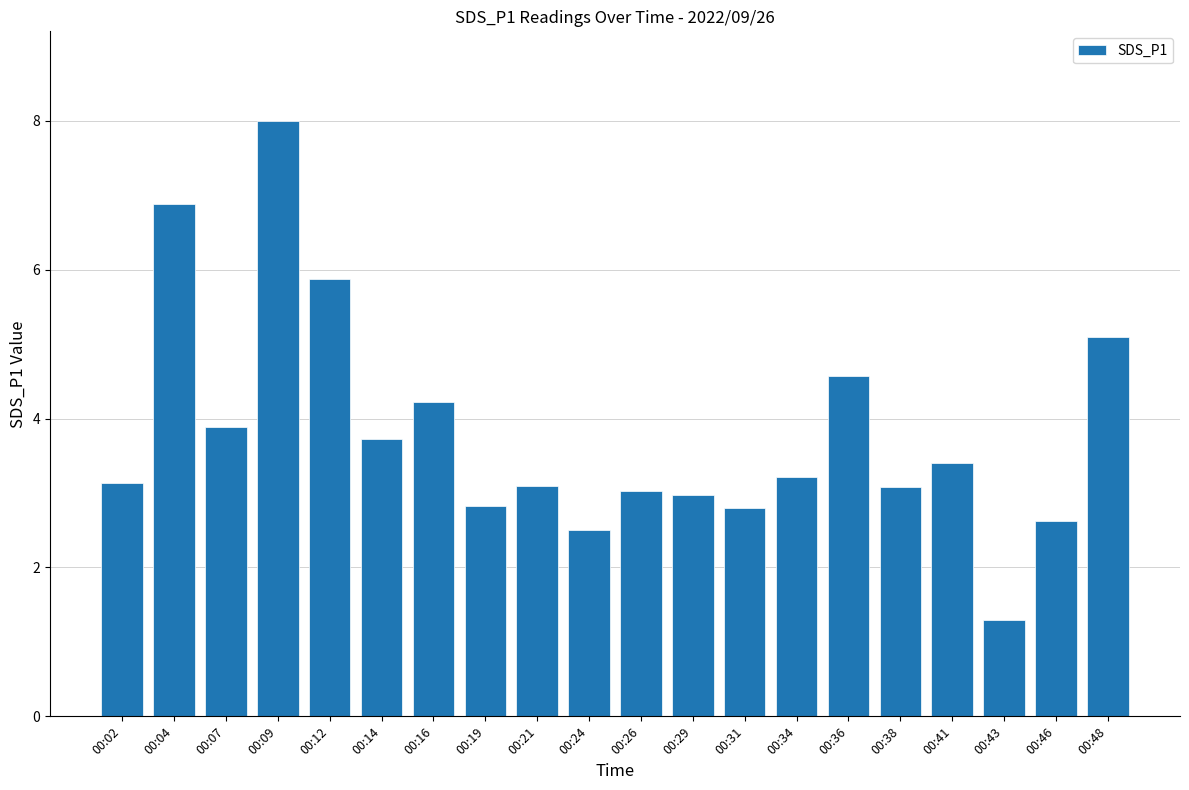

What is the difference between the maximum and second lowest values?

5.5